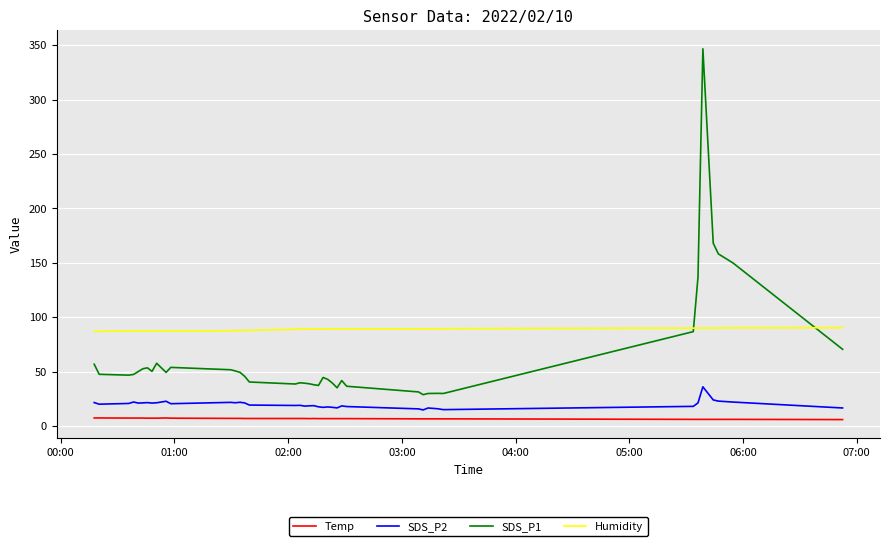

True or false: Temp and SDS_P2 intersect in this chart.

False